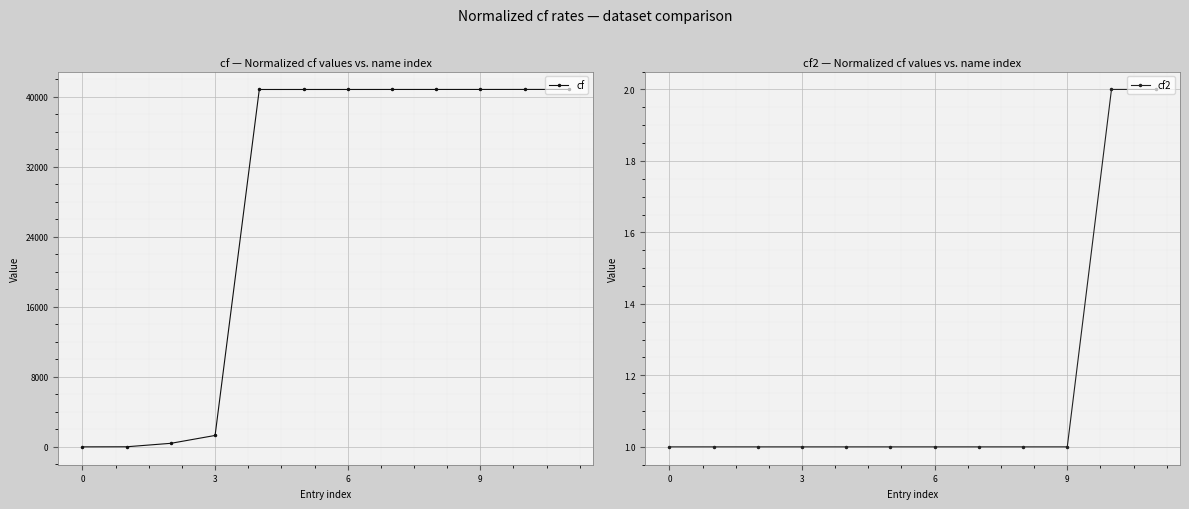

Read the cf2 value at 6.

1